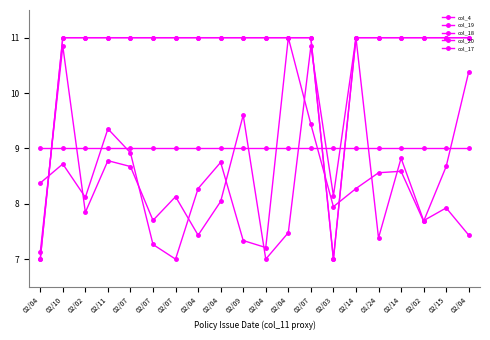

Does the chart have visible grid lines?

No